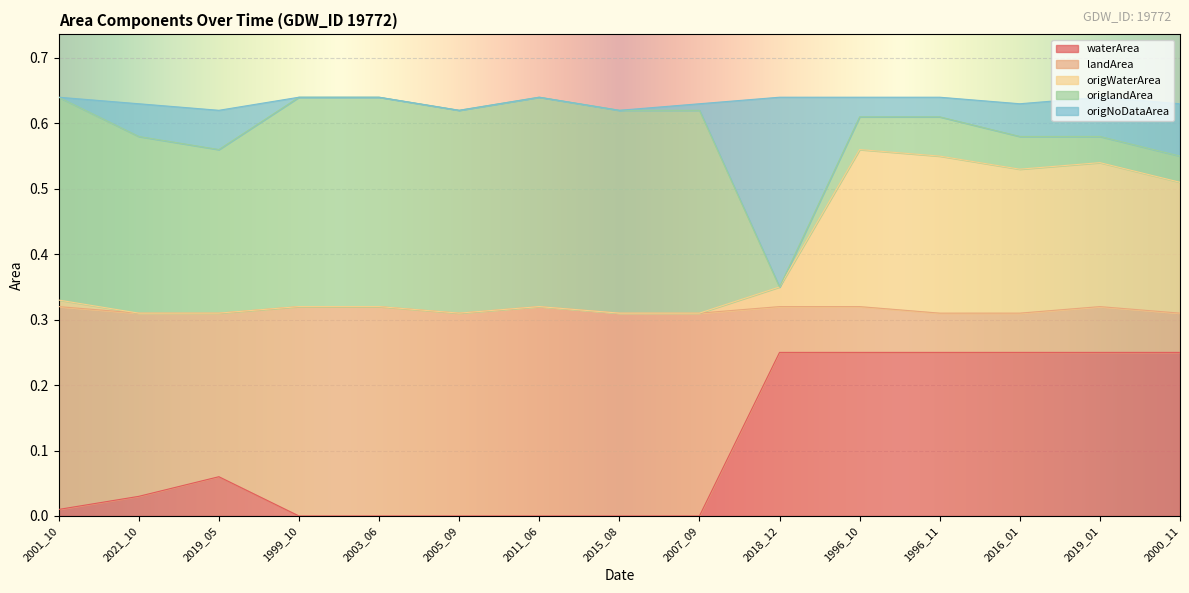

How many lines are shown in the chart?

5